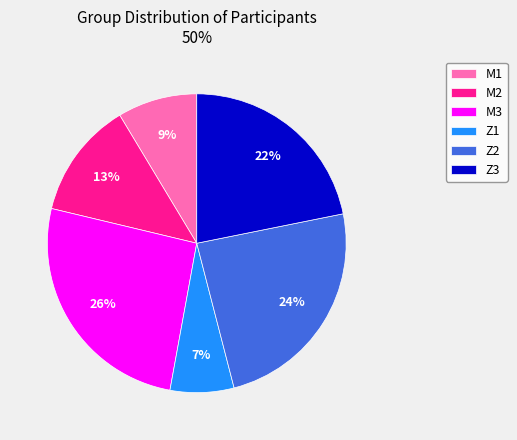

To the nearest percent, what is the difference between the largest and smallest slice percentages?

19%